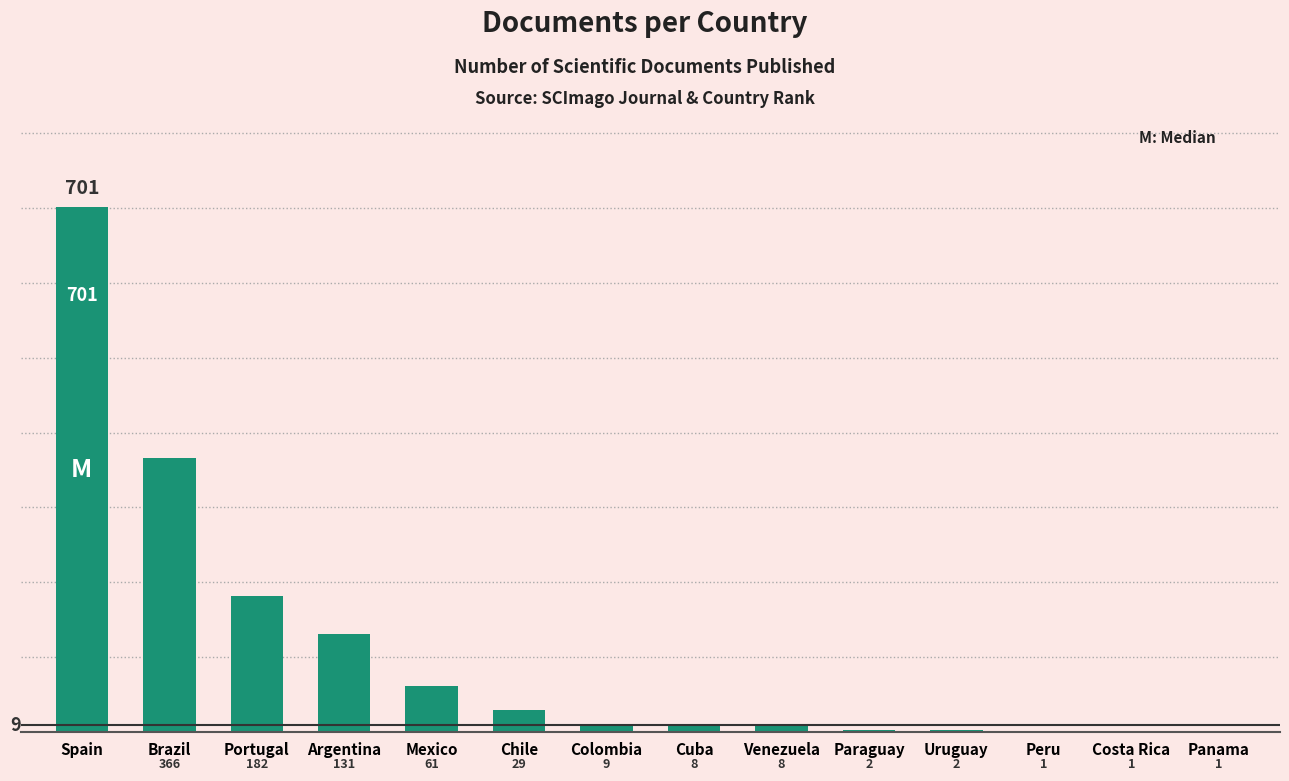

Reading left to right, list all the values displayed in this chart.

701	366	182	131	61	29	9	8	8	2	2	1	1	1